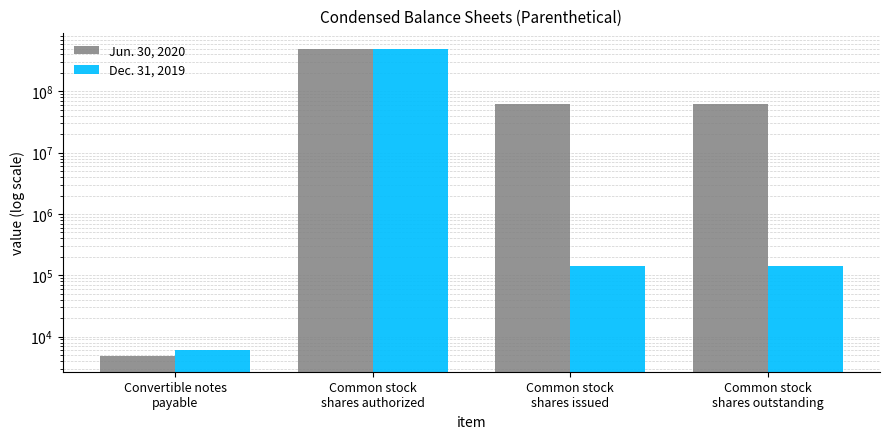

Which category has the lowest value in the Dec. 31, 2019 series?

Convertible notes
payable